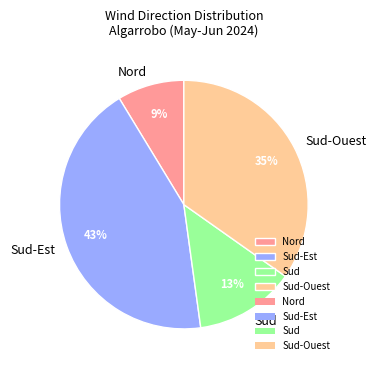

How many slices are in this pie chart?

4